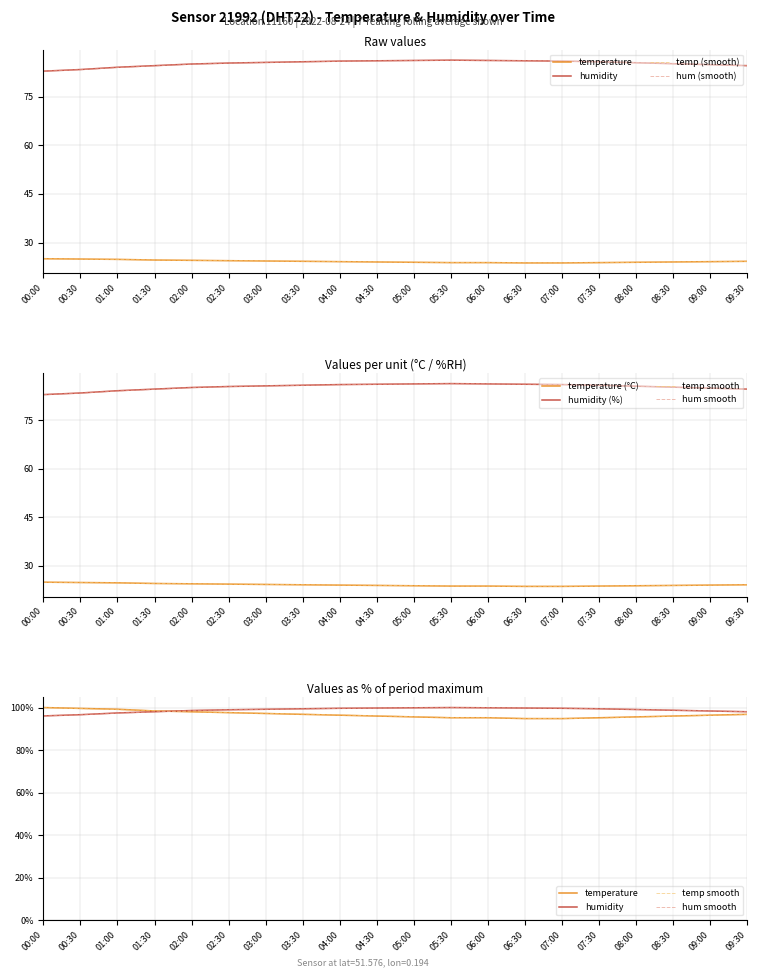

Does the chart display data point markers on the line(s)?

No